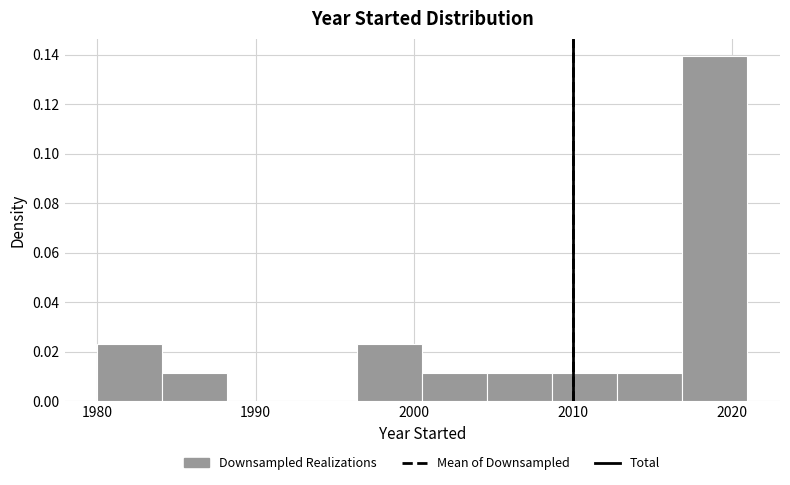

What is the height of the bar covering 2012.8 to 2016.9 on the x-axis? Neither the bar edges nor the heights are printed on the chart, so give them approximately, as read against the axes.

0.012